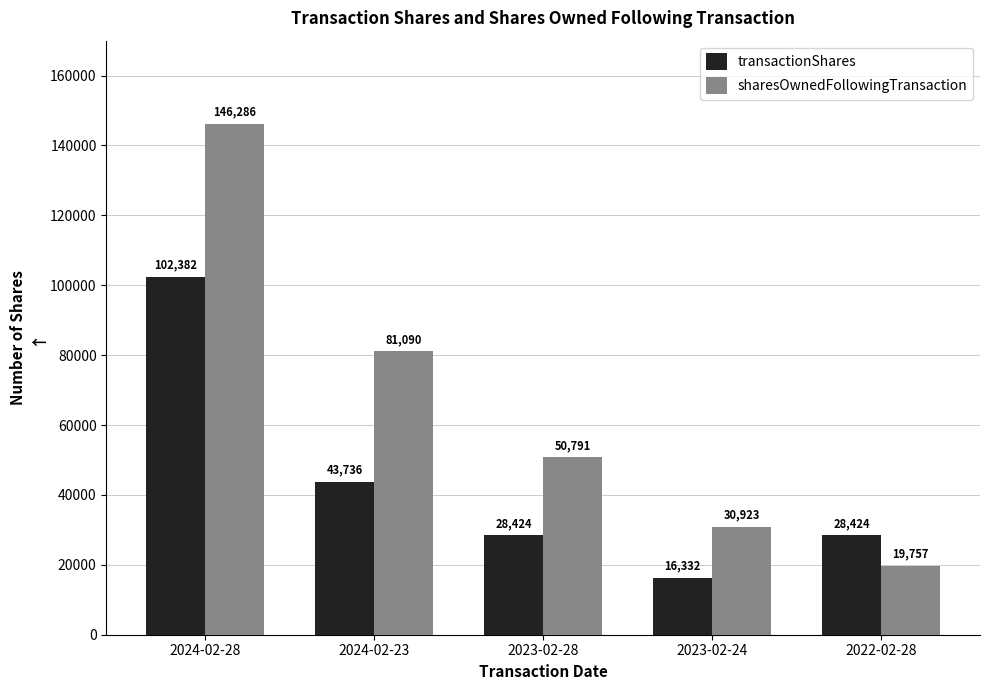

List the series in order of their overall mean, lowest first.

transactionShares, sharesOwnedFollowingTransaction